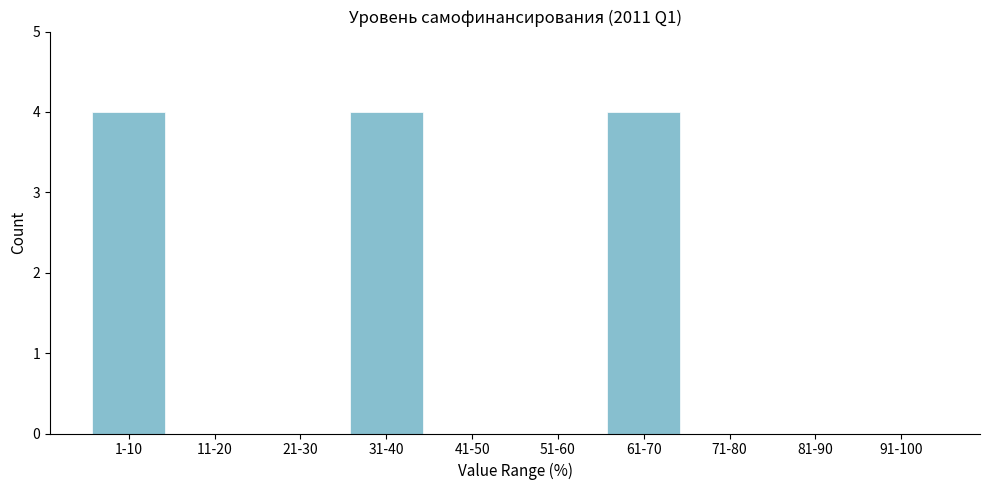

Reading right to left, what are all the values shown in this chart?

91-100=0	81-90=0	71-80=0	61-70=4	51-60=0	41-50=0	31-40=4	21-30=0	11-20=0	1-10=4